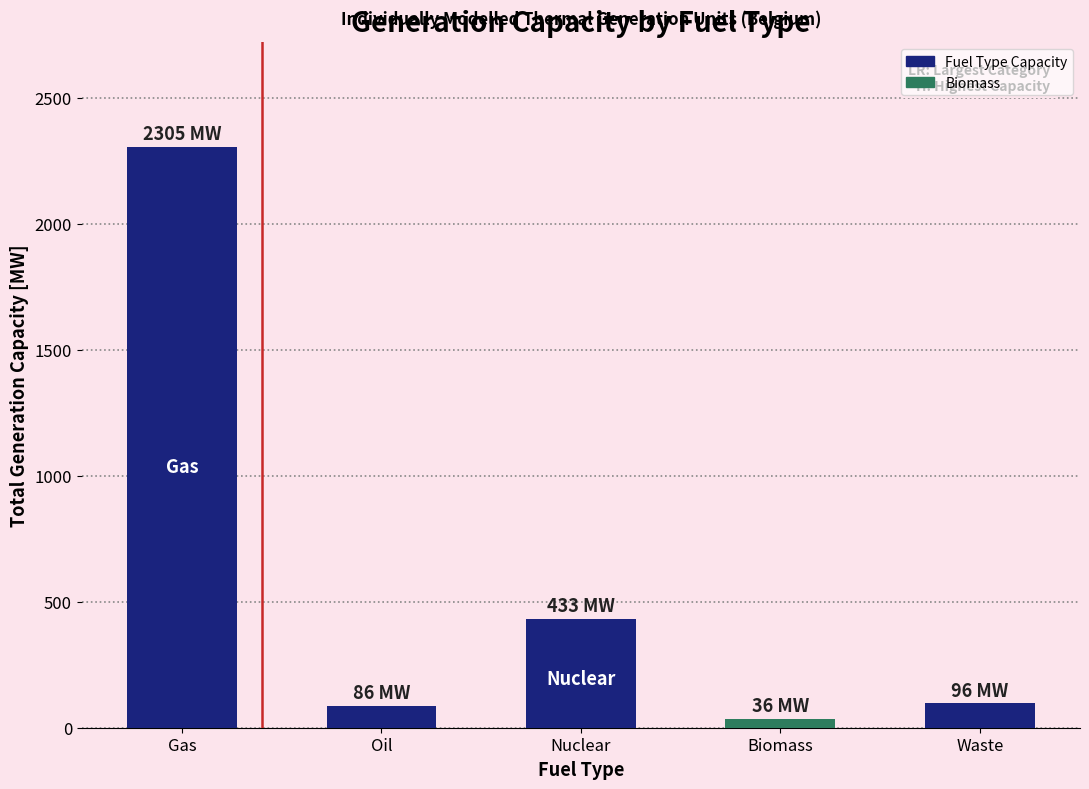

The value at Waste is 96.8. True or false?

True